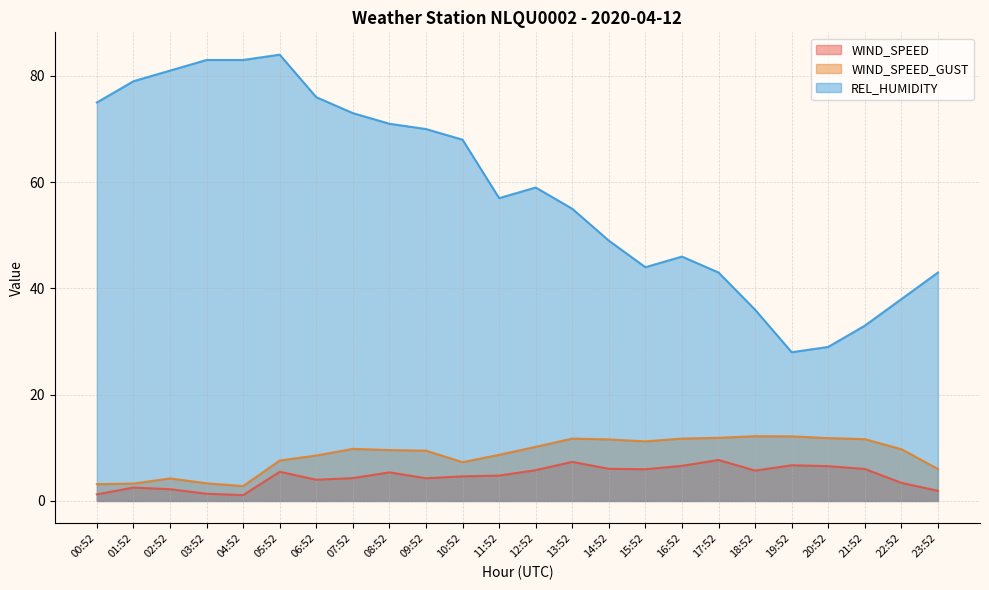

Which category has the highest value in the REL_HUMIDITY series?

05:52